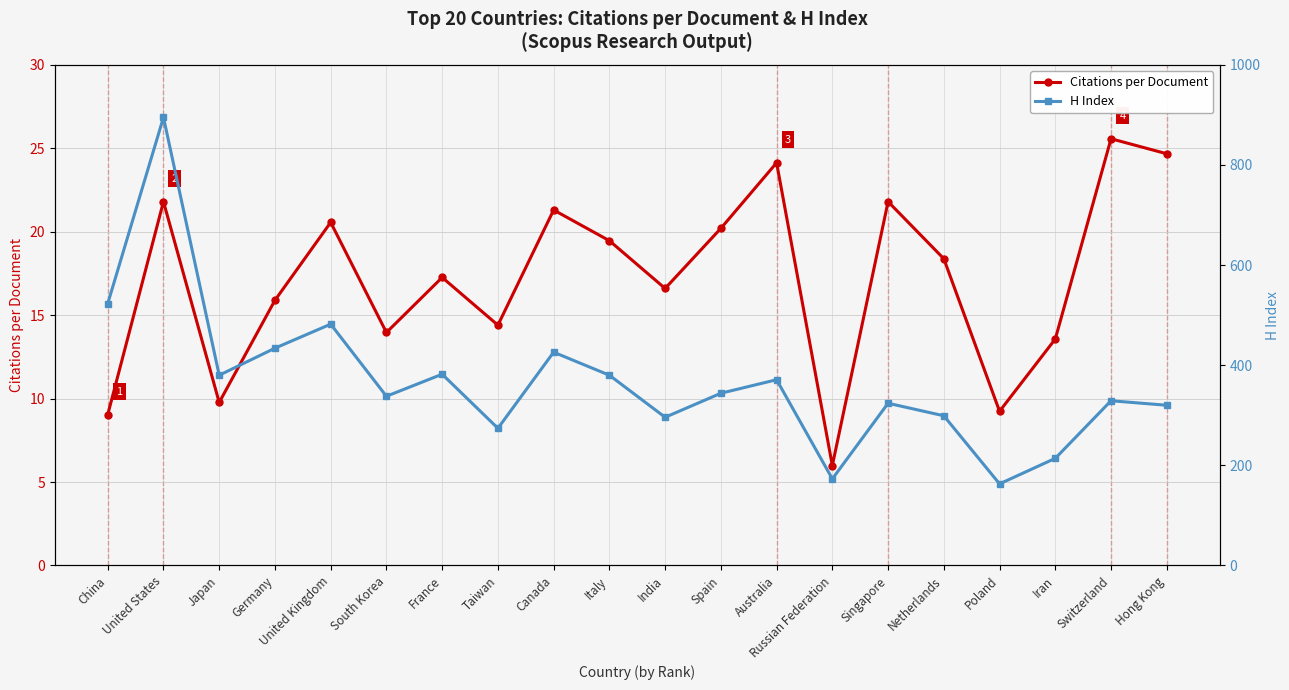

How many values in the H Index series are below 344?

10